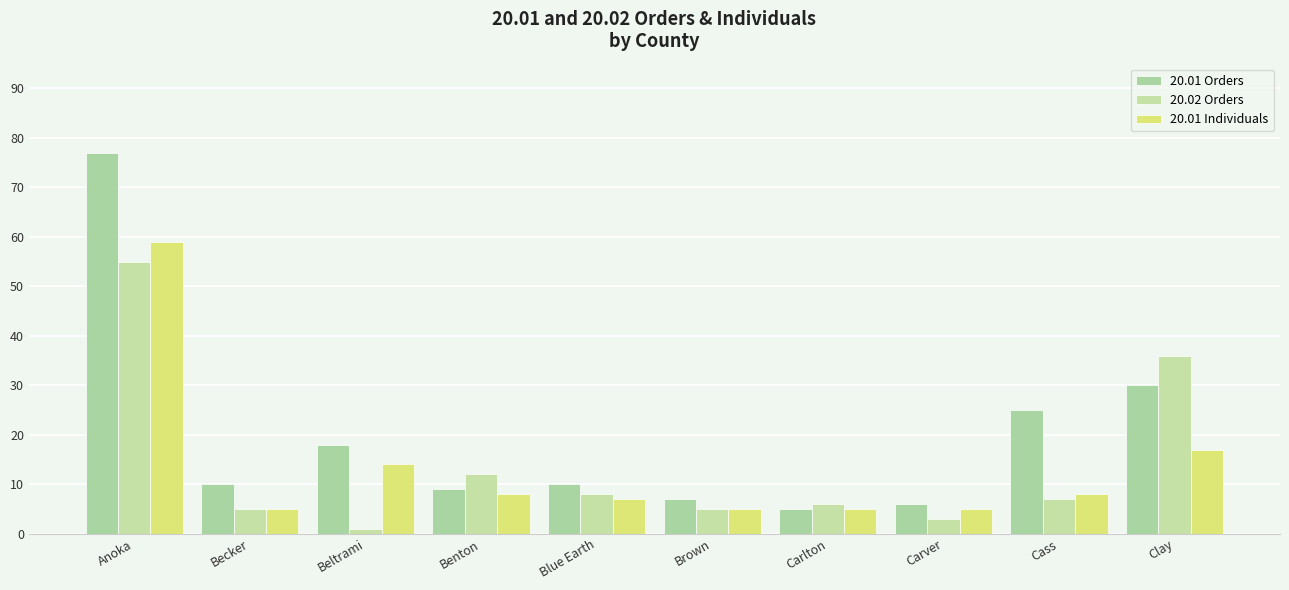

Which series has the largest total across all categories?

20.01 Orders